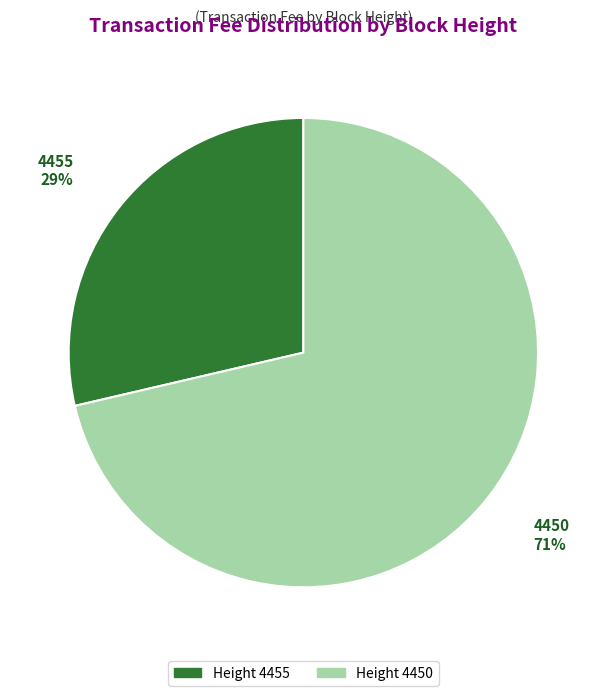

Do 4455 and 4450 together represent more than half of the pie?

Yes